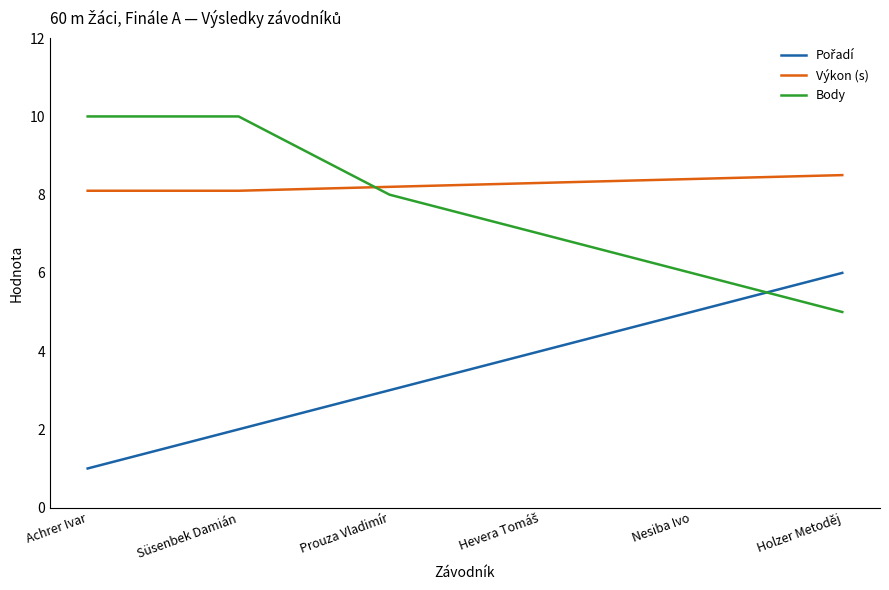

What is the greatest value displayed?

10.0